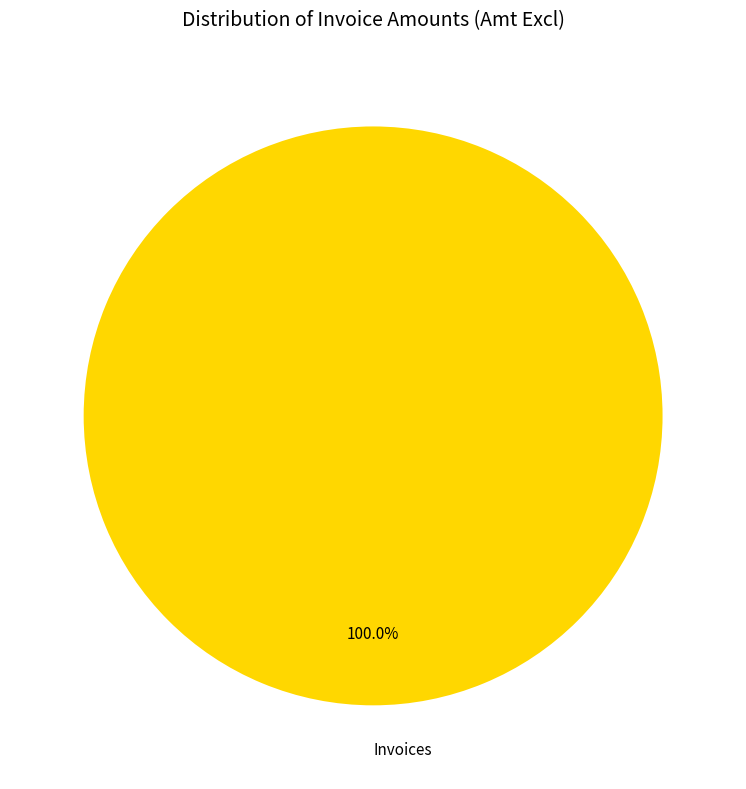

Which slice represents more than half of the pie?

Invoices